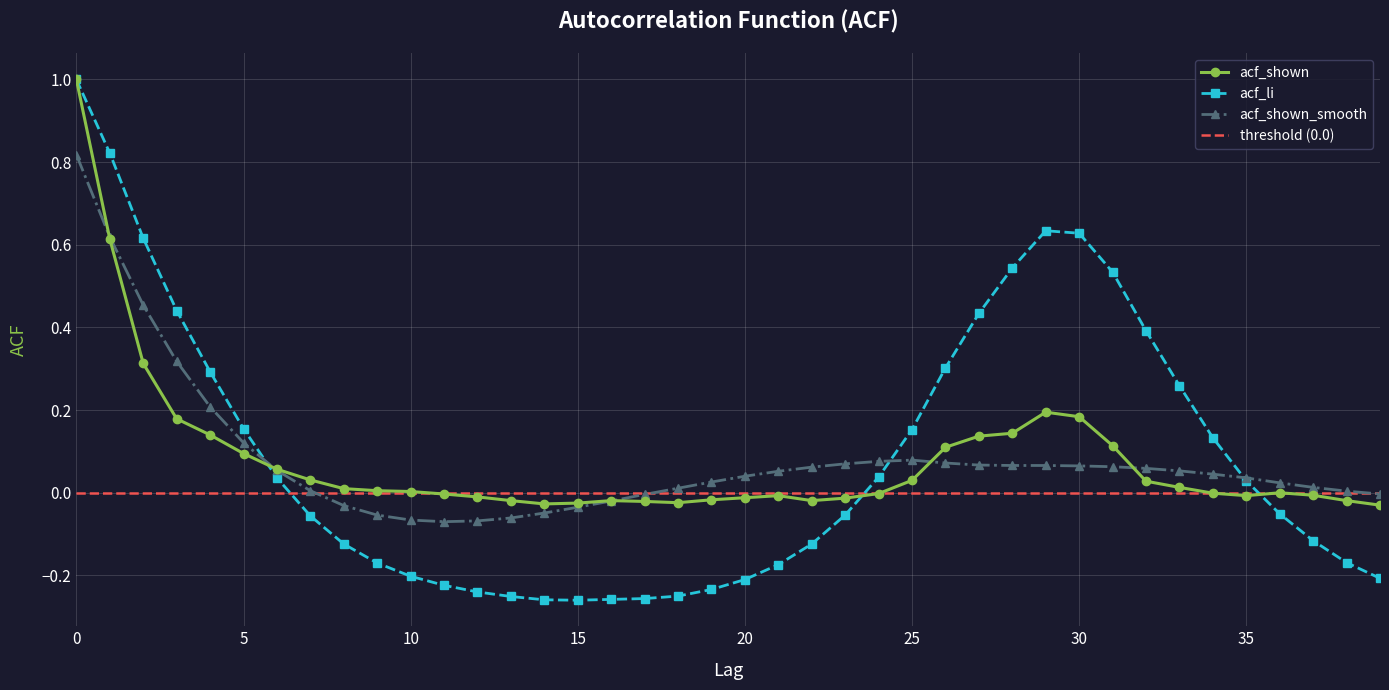

Between 11 and 38, which series saw the biggest shift?

acf_shown_smooth